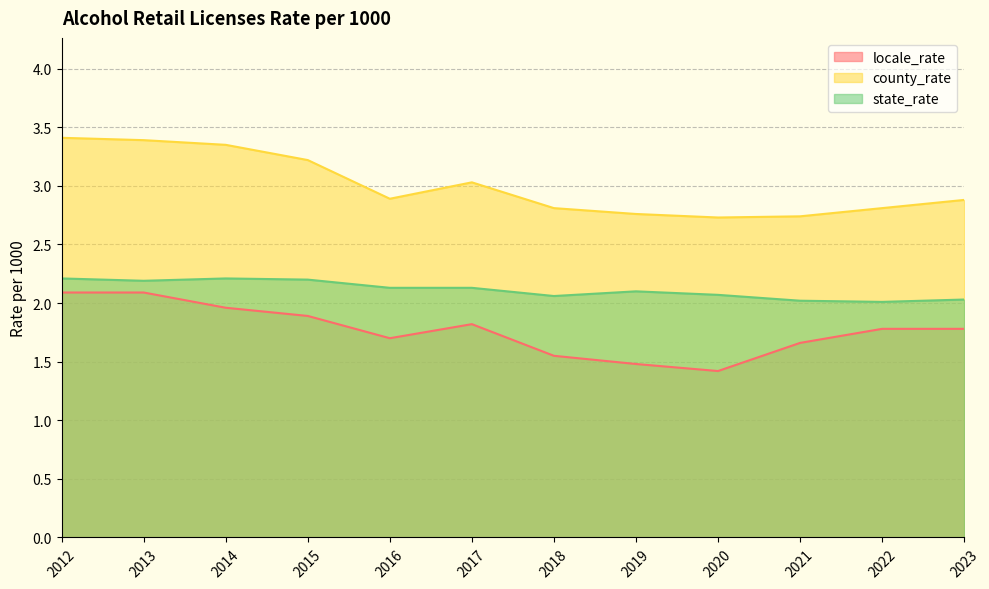

Between 2019 and 2023, which series saw the biggest shift?

locale_rate